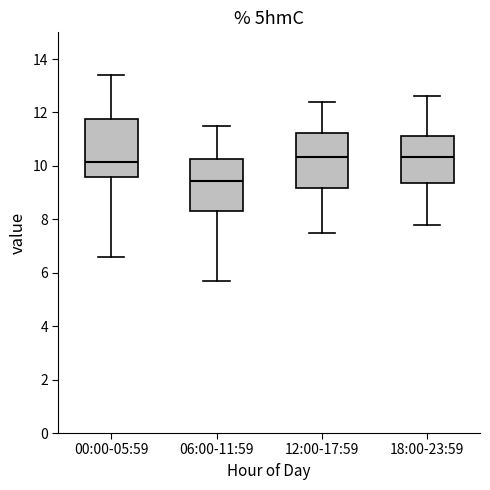

Reading left to right, read every box against the y-axis: the position of its median line, the range the box covers, and the ends of its whiskers. The values are not printed on the chart, so give them approximately, as read against the axis.

00:00-05:59: median 10.2, box 9.6 to 11.8, whiskers 6.6 to 13.4
06:00-11:59: median 9.4, box 8.4 to 10.2, whiskers 5.8 to 11.6
12:00-17:59: median 10.4, box 9.2 to 11.2, whiskers 7.6 to 12.4
18:00-23:59: median 10.4, box 9.4 to 11.2, whiskers 7.8 to 12.6